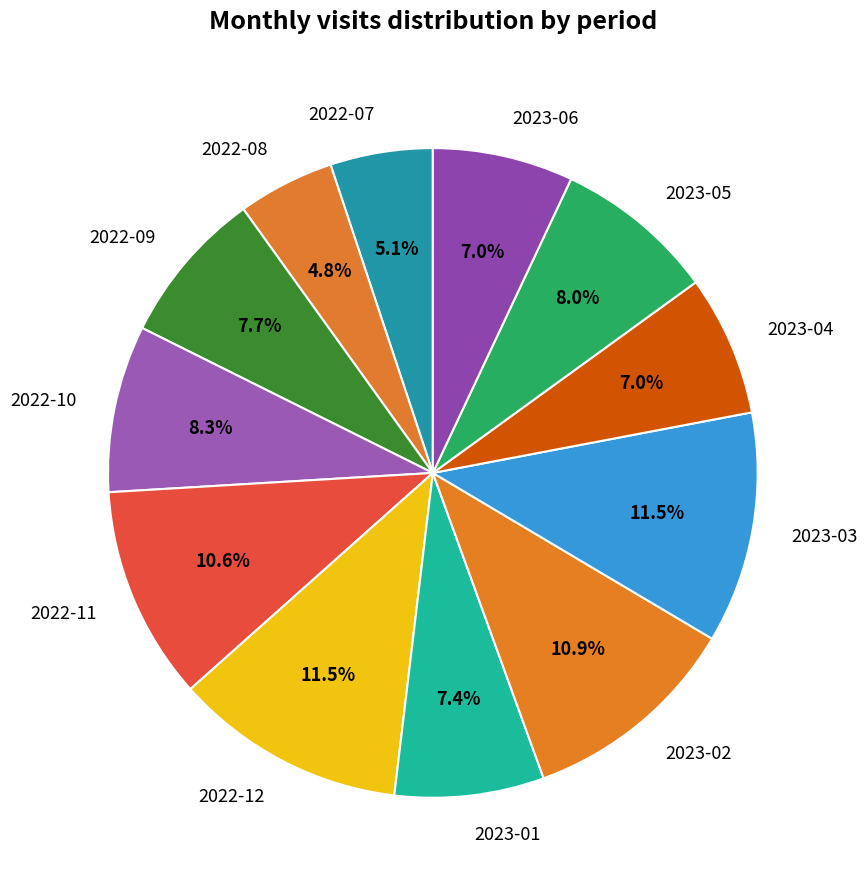

What percentage is the 2022-09 slice, to the nearest percent?

8%